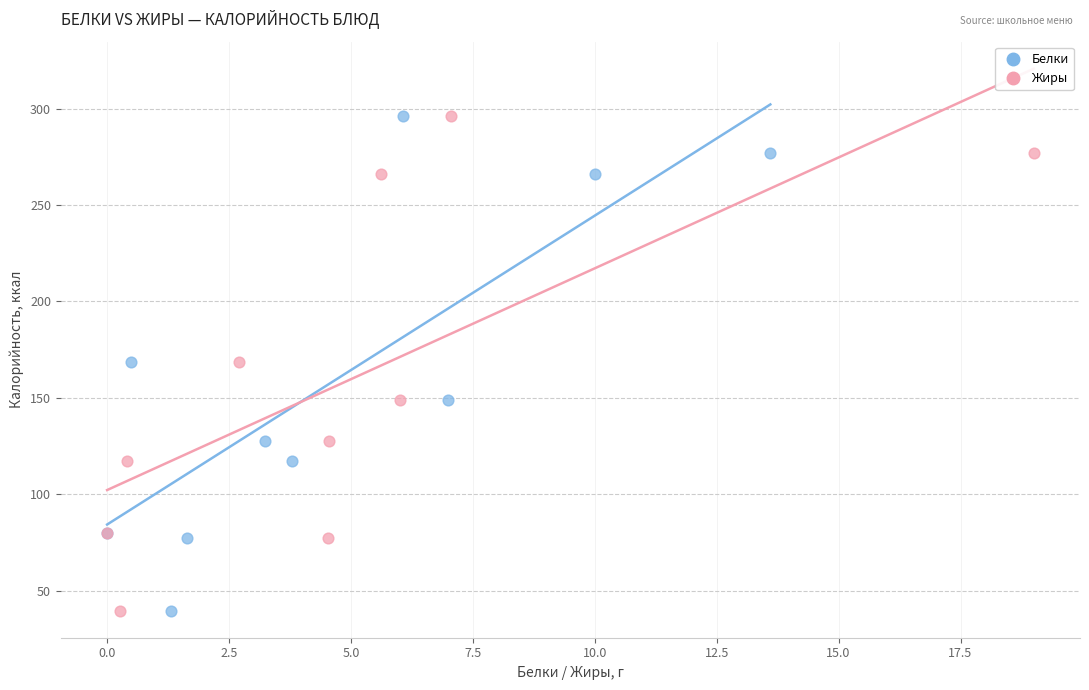

What are all the series names shown in the legend?

Белки, Жиры